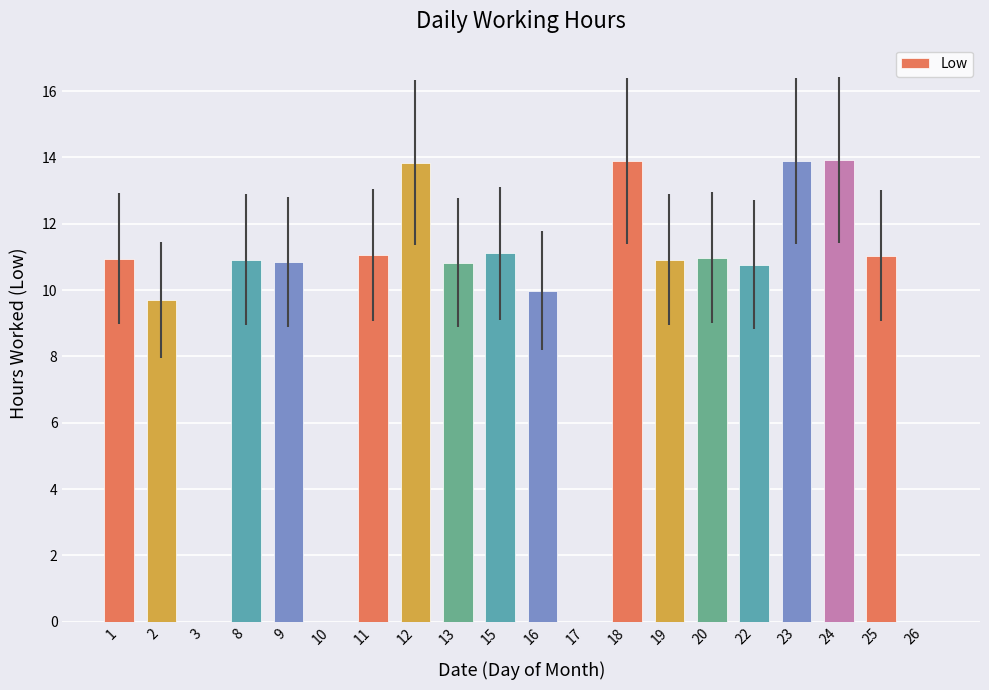

What is the difference between the values at 18 and 3?

13.9